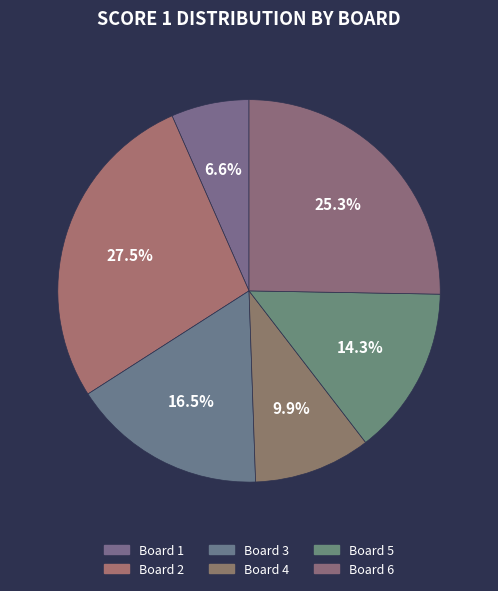

How many segments does this pie chart have?

6